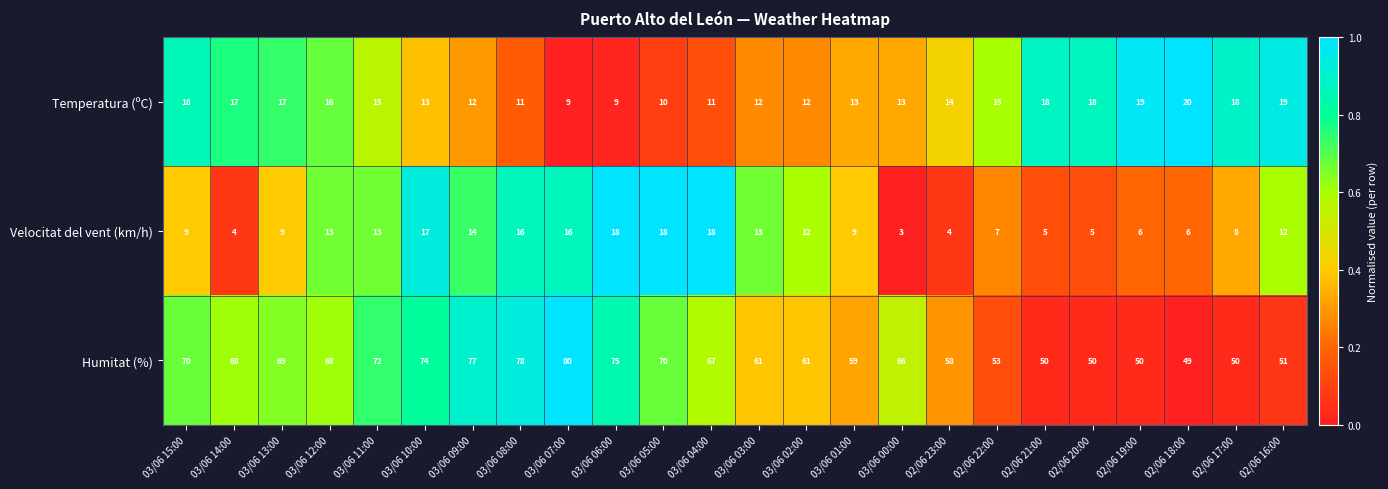

What is the total value across all series at 02/06 16:00?

82